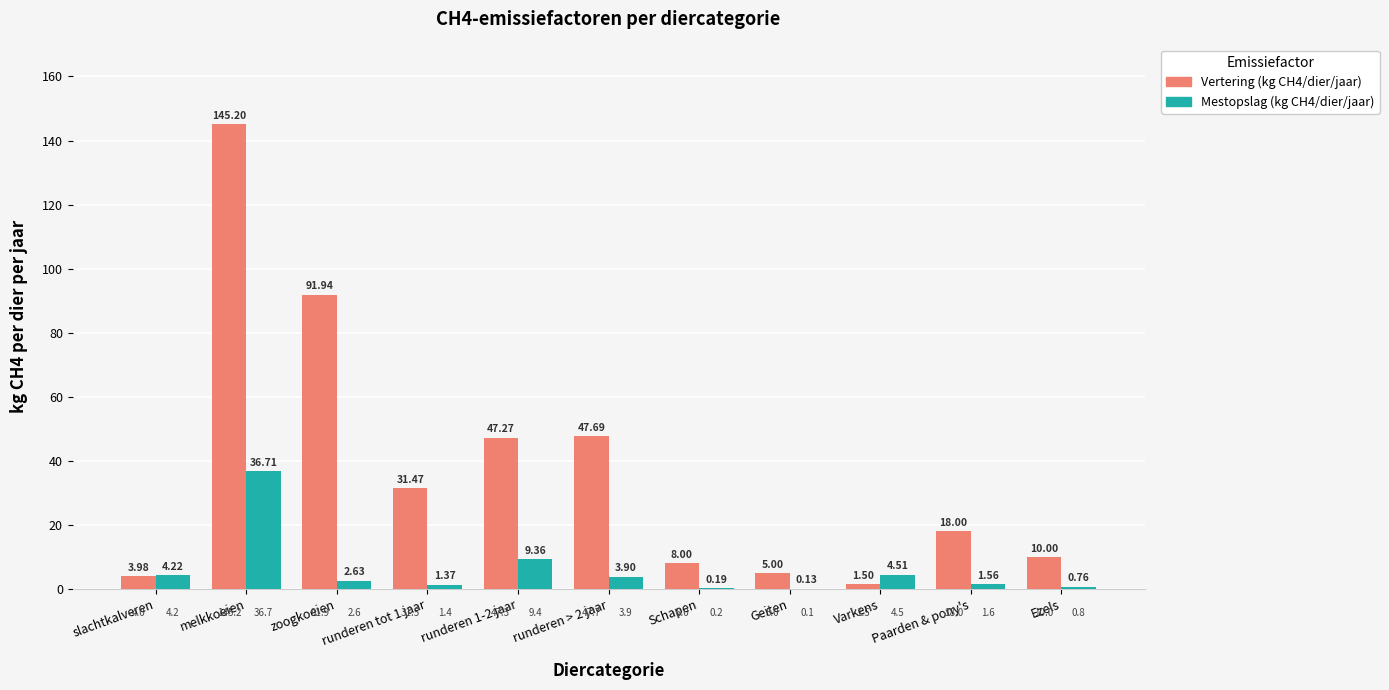

How many categories are shown in the chart?

11